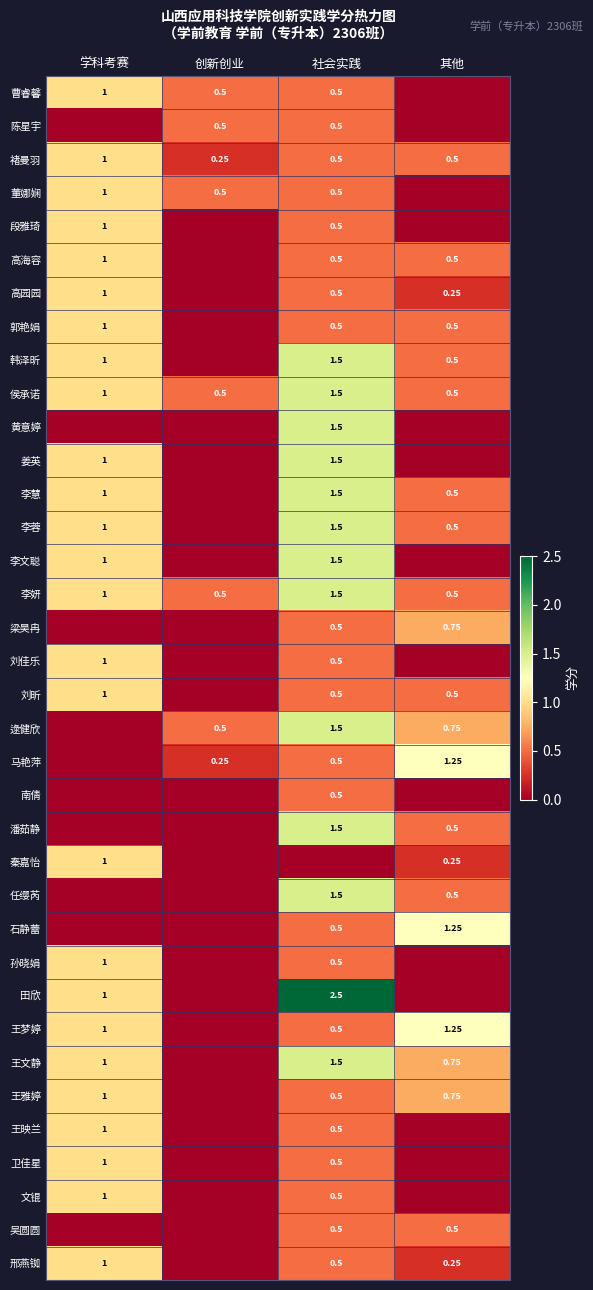

What is the sum of the 邢燕铷 values at 社会实践 and 学科考赛?

1.5